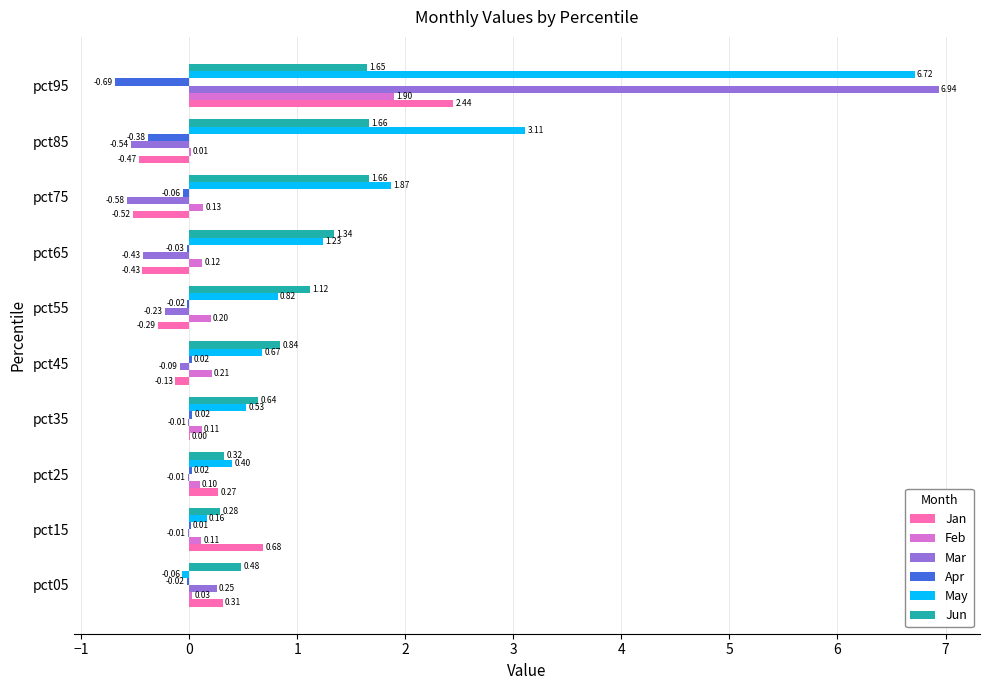

What is the sum of all May values?

15.4